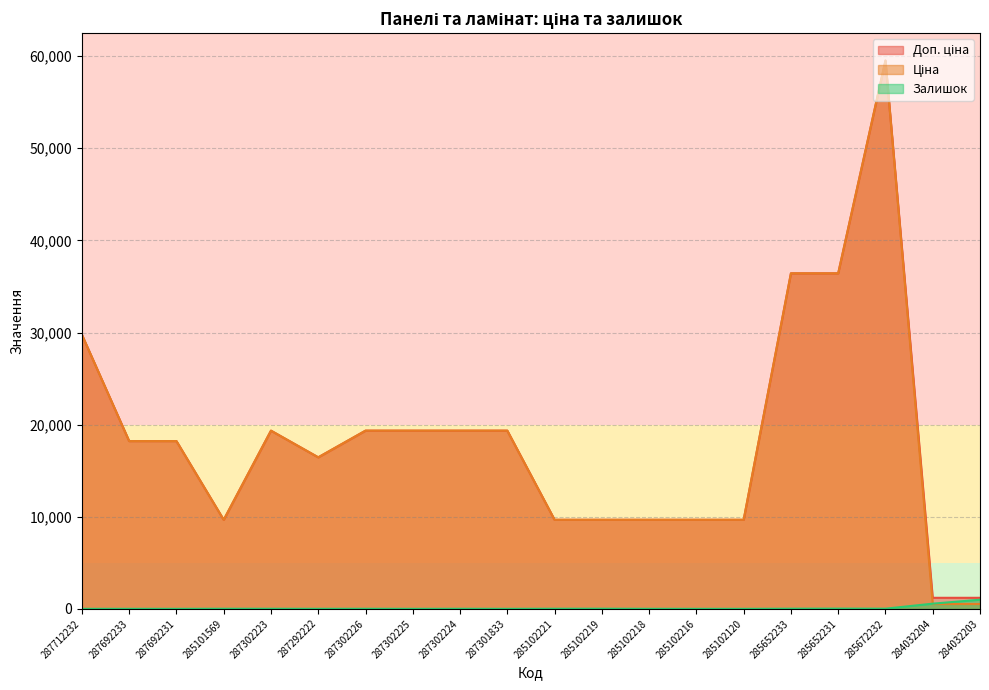

What is the total value across all series at 285652233?

72863.1